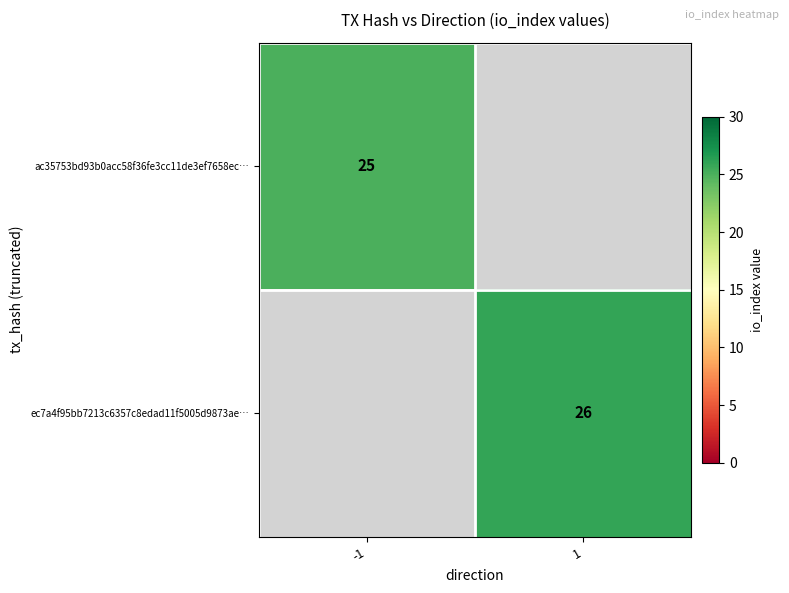

The value of ac35753bd93b0acc58f36fe3cc11de3ef7658ec… at -1 is 36. True or false?

False